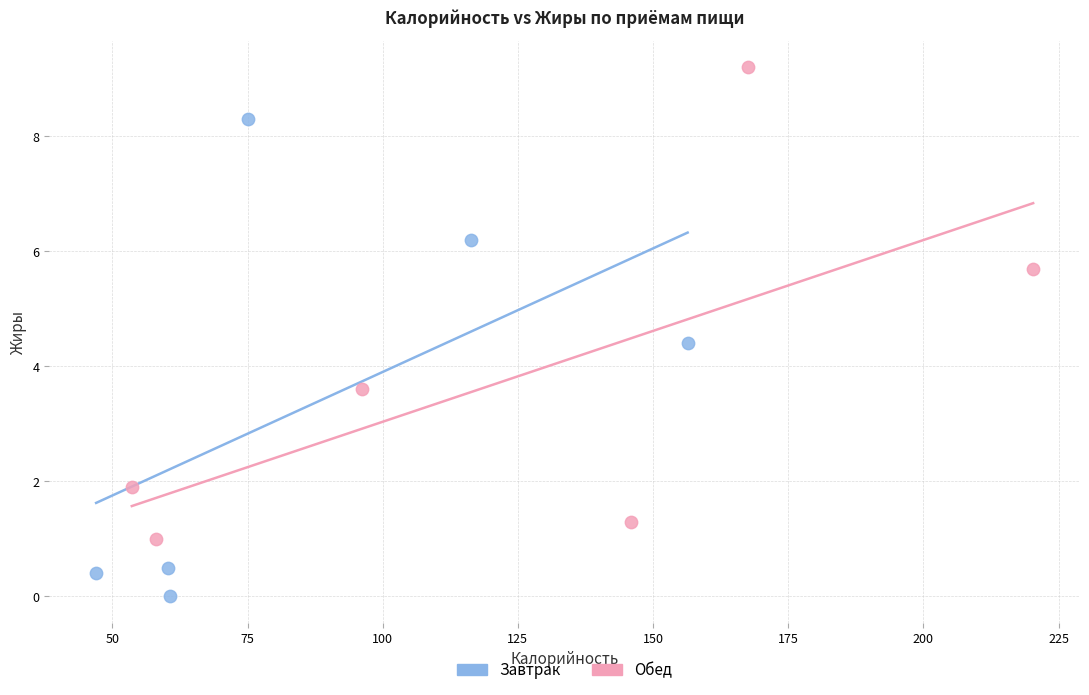

Which series has the largest Y range (max minus min)?

Завтрак